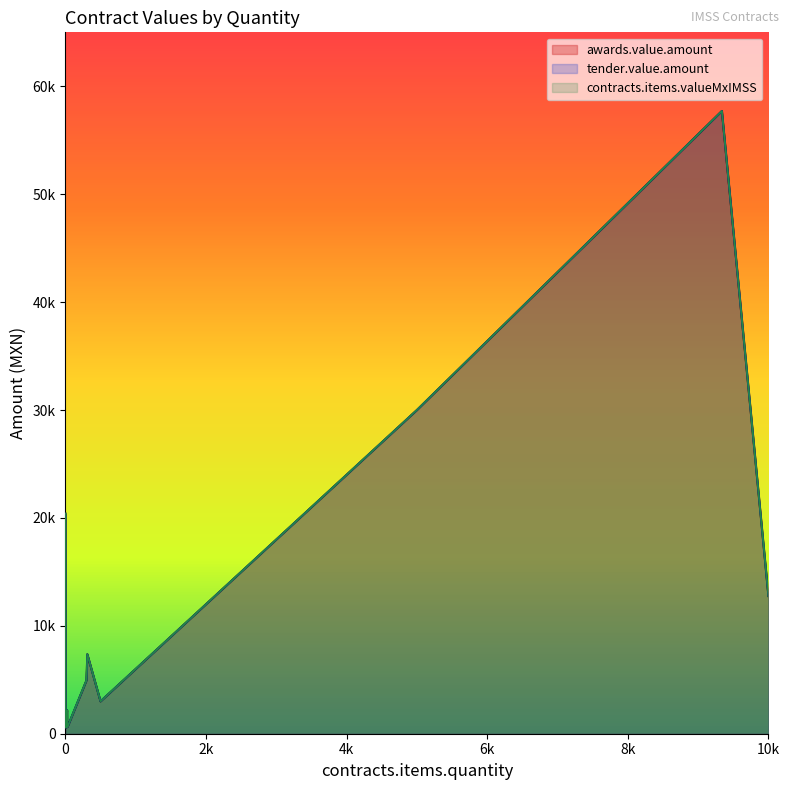

What is the maximum value for tender.value.amount?

57708.8